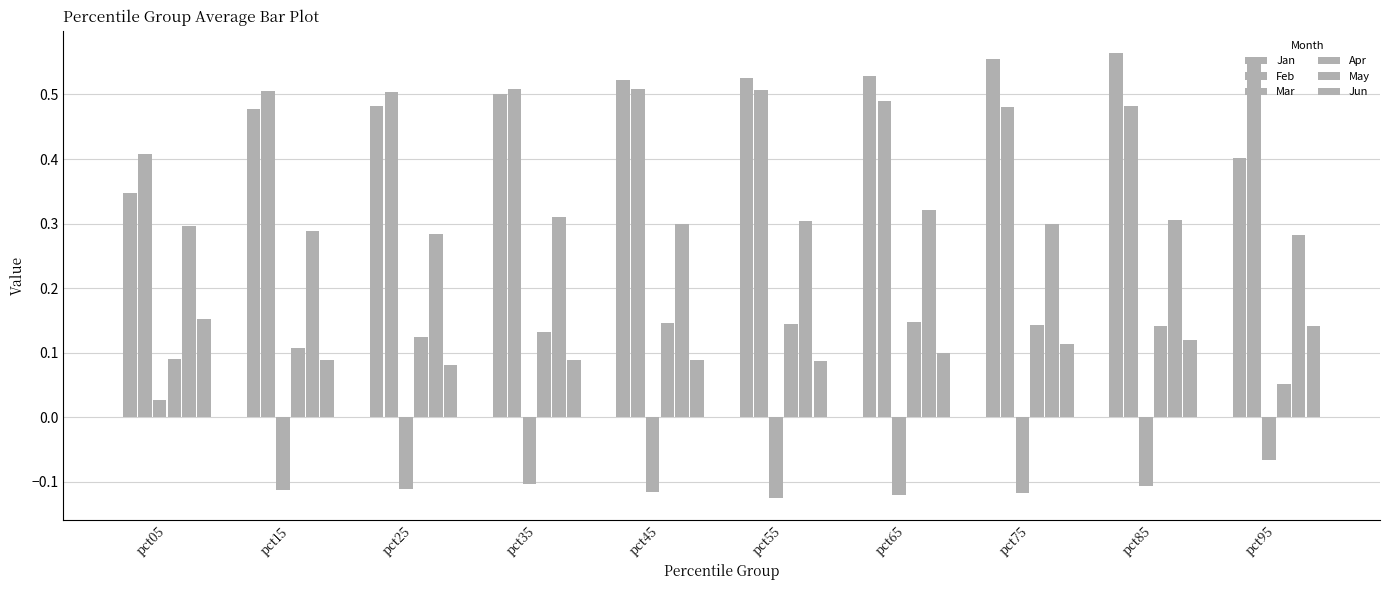

Which label corresponds to the smallest value in the chart?

pct55